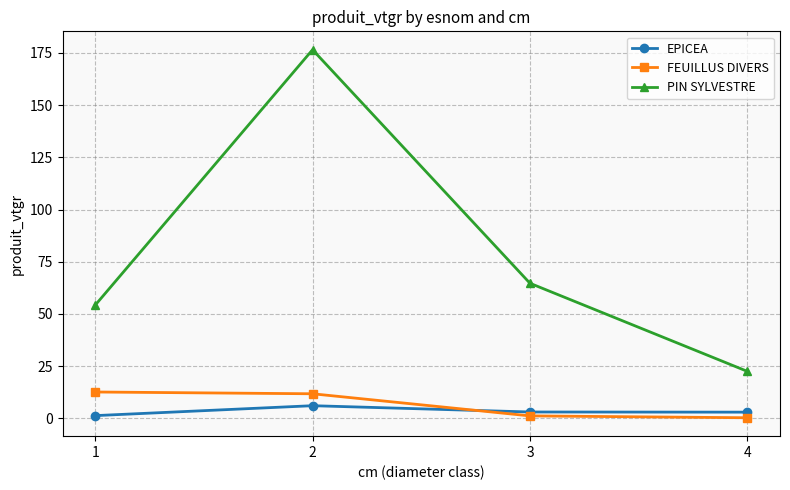

What is the minimum value shown in the chart?

0.3